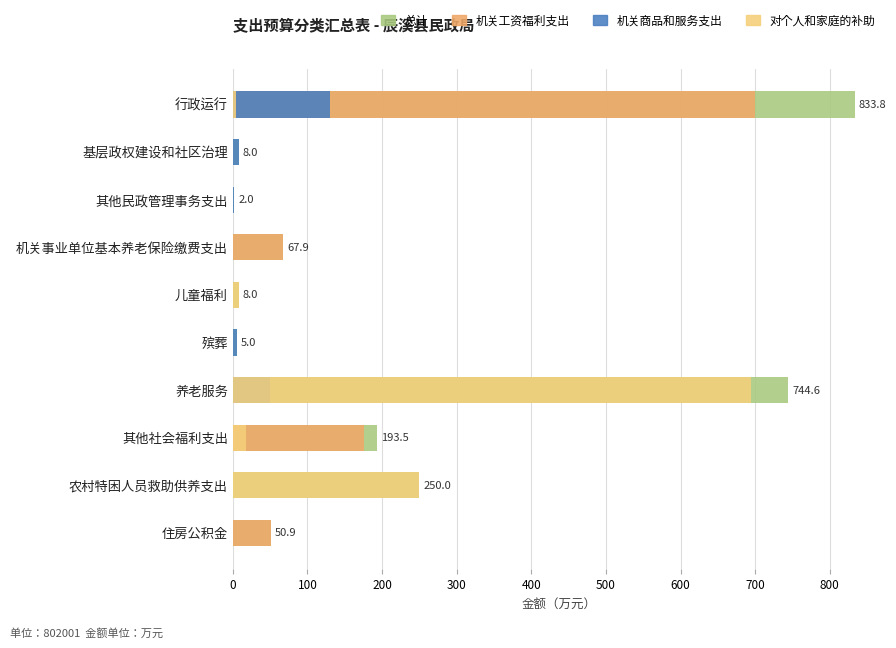

What value does the 总计 series have at 行政运行?

833.8